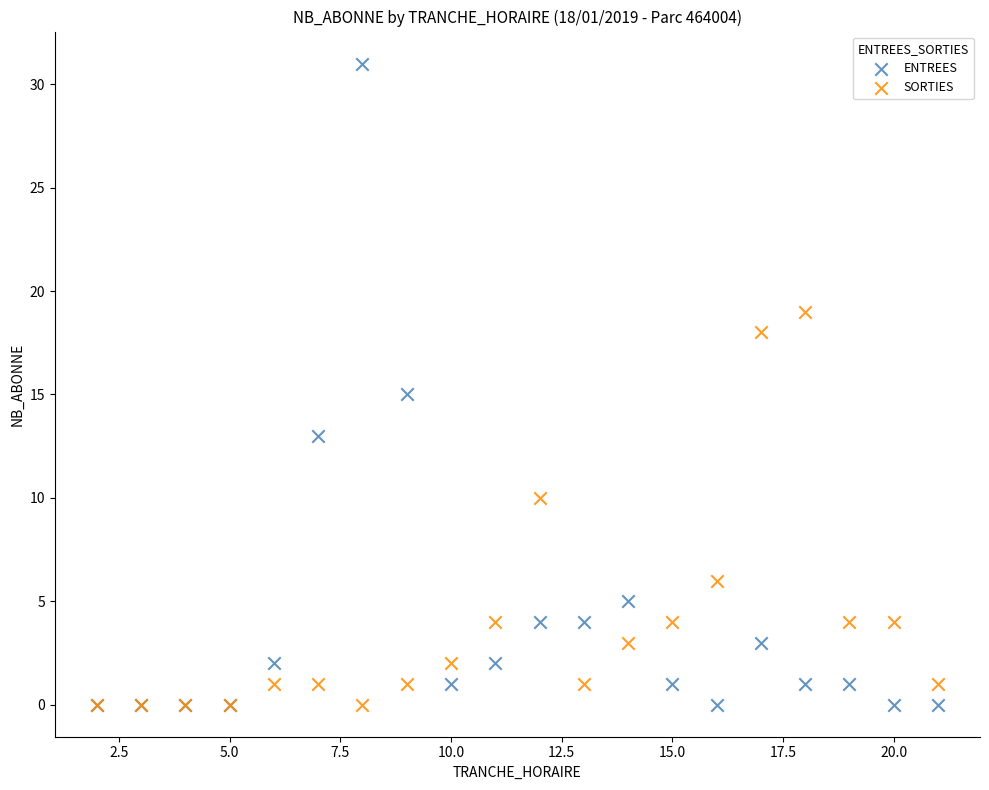

Which series has the largest Y range (max minus min)?

ENTREES